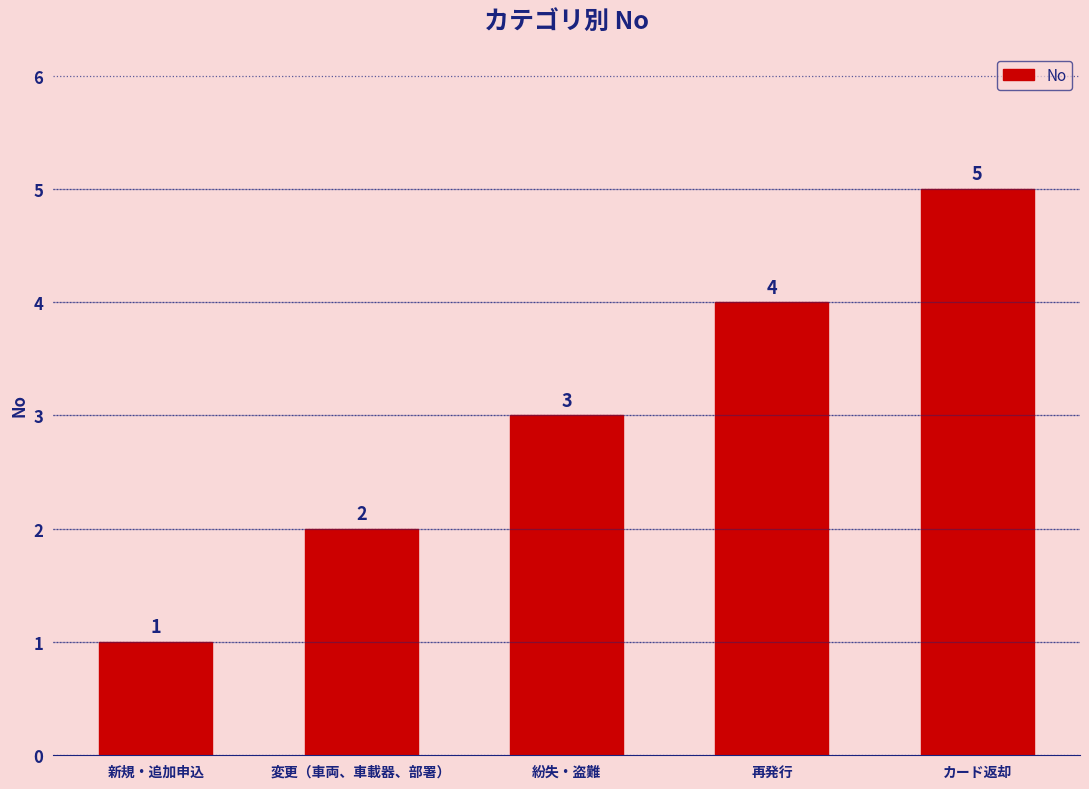

What is the change in value from 再発行 to カード返却?

+1